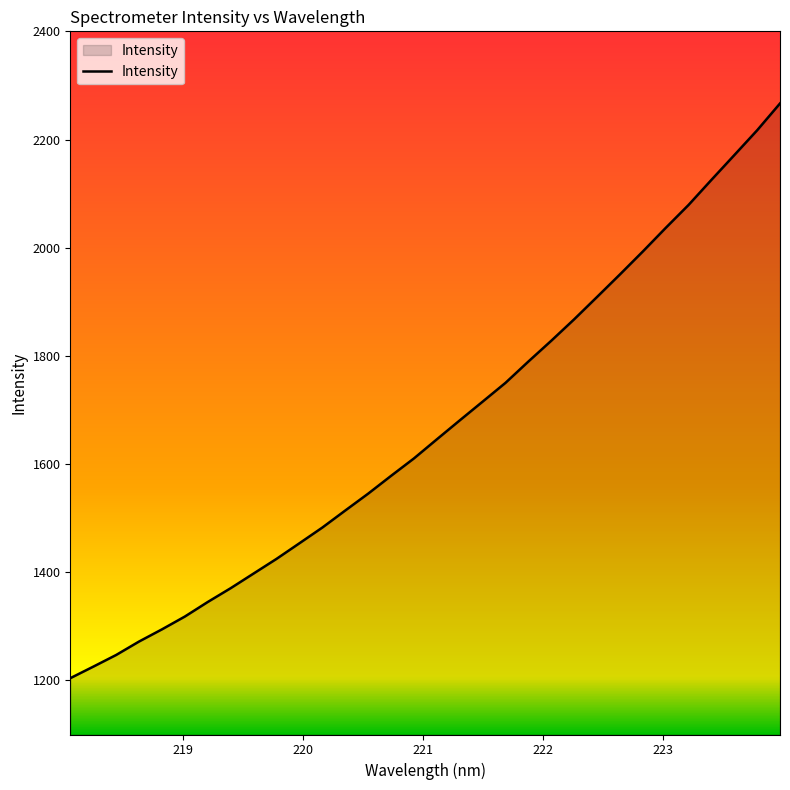

How many values are below 1645?

16